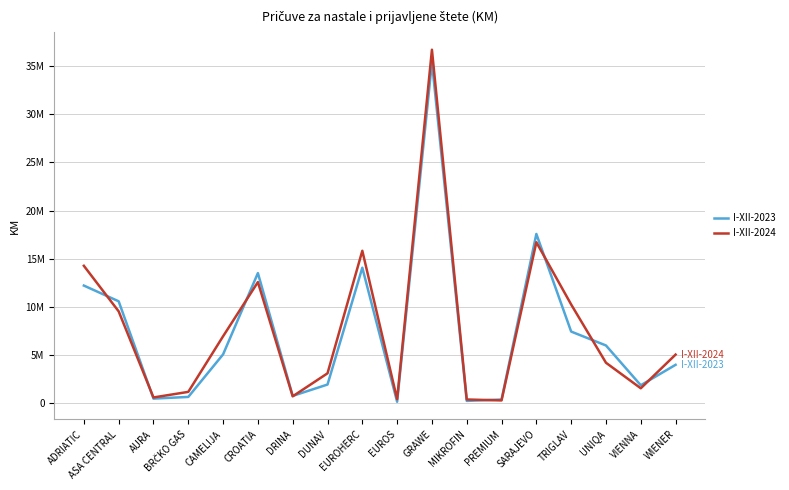

Between which two adjacent categories do I-XII-2023 and I-XII-2024 first intersect?

ADRIATIC and ASA CENTRAL